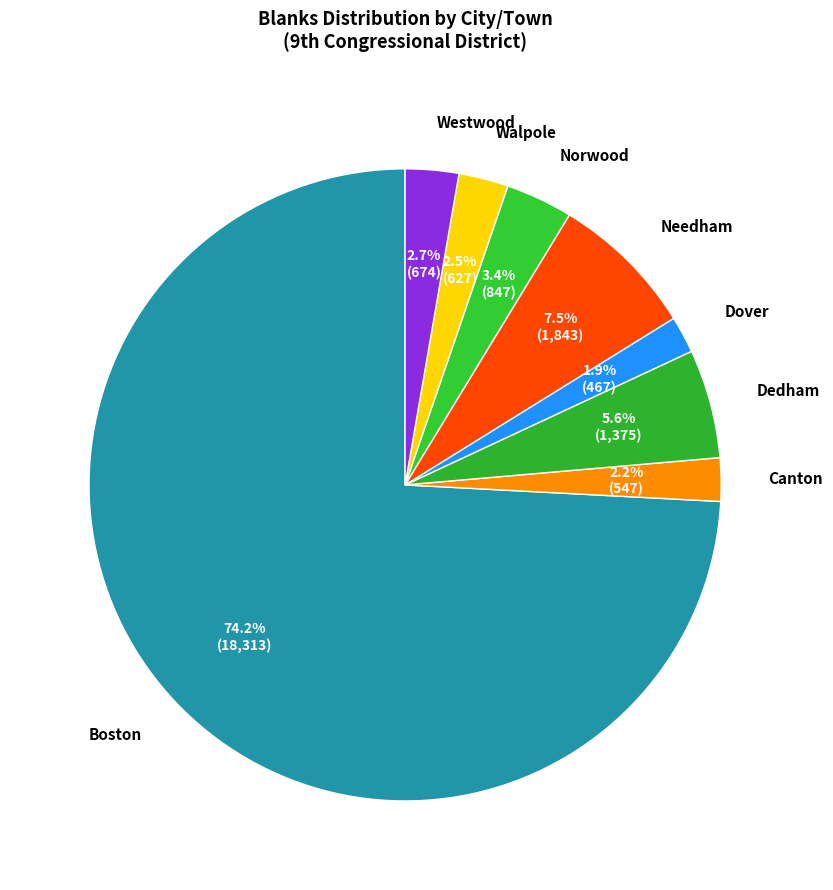

How many segments does this pie chart have?

8